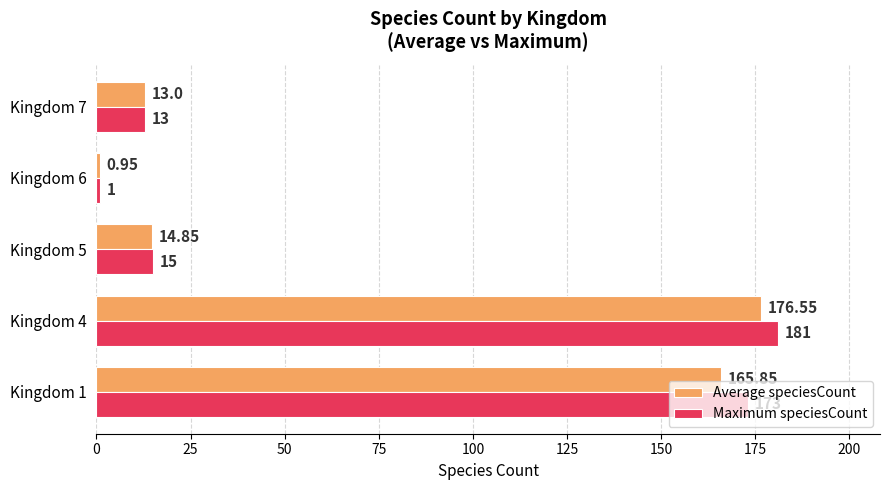

At how many categories does at least one series exceed 157?

2